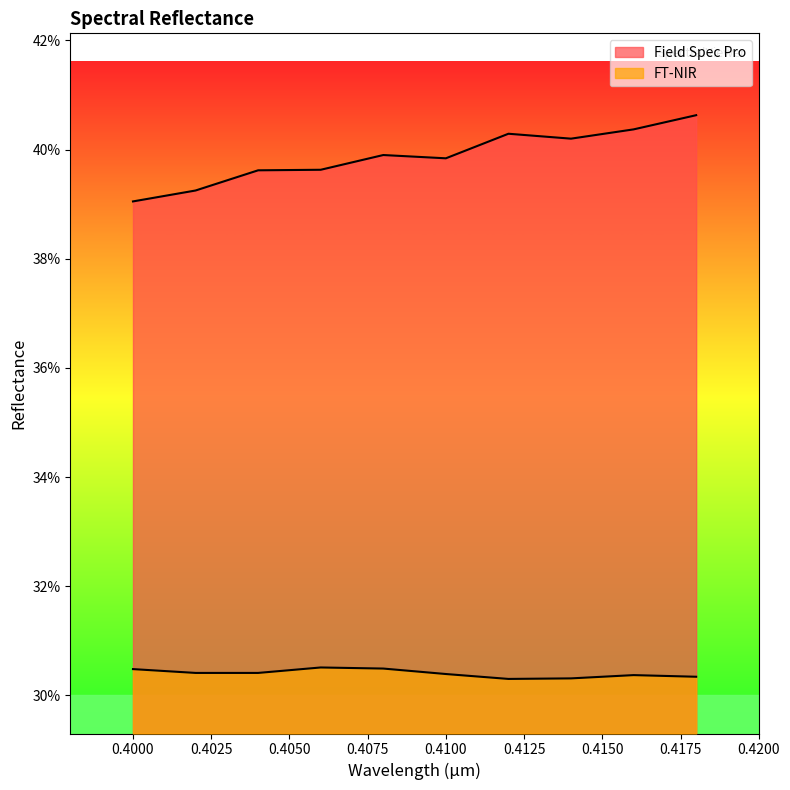

Which category has the highest value across all series?

0.418